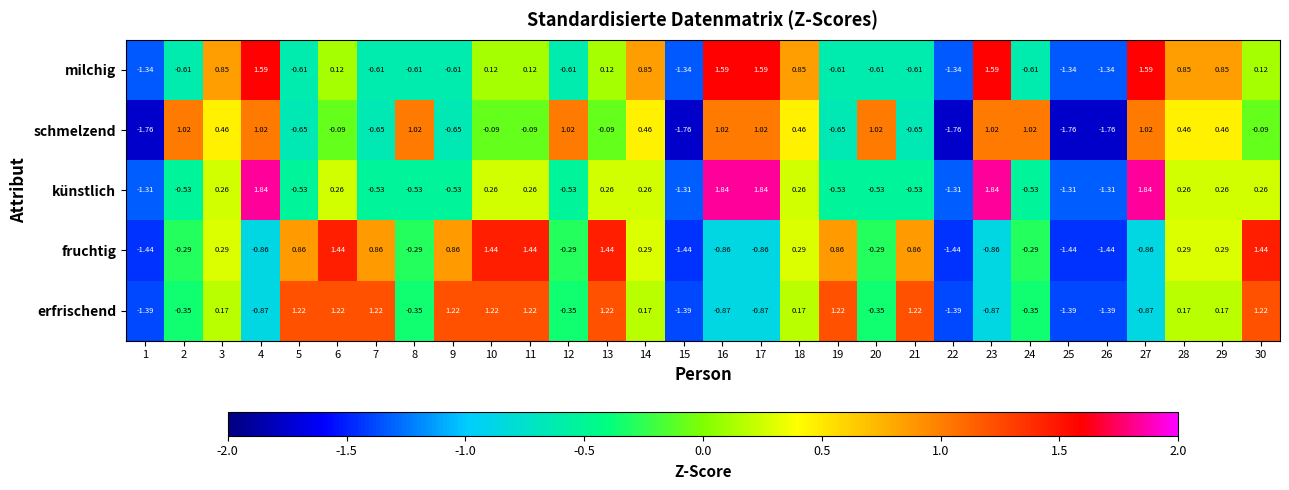

How many negative values does the fruchtig series have?

15